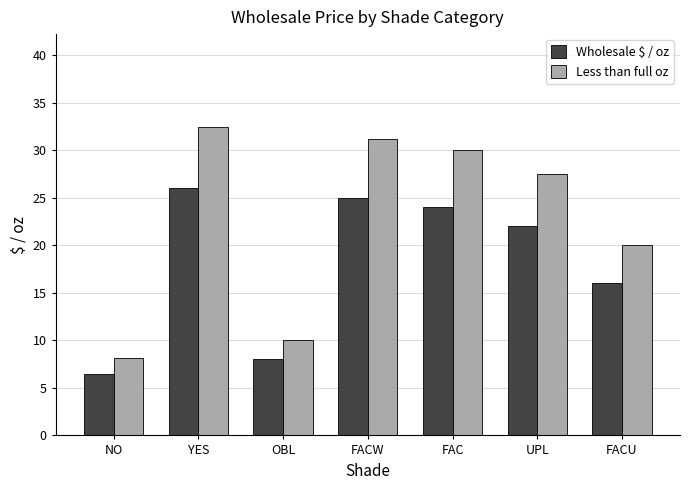

At FACU, list the series in order from smallest to largest.

Wholesale $ / oz, Less than full oz